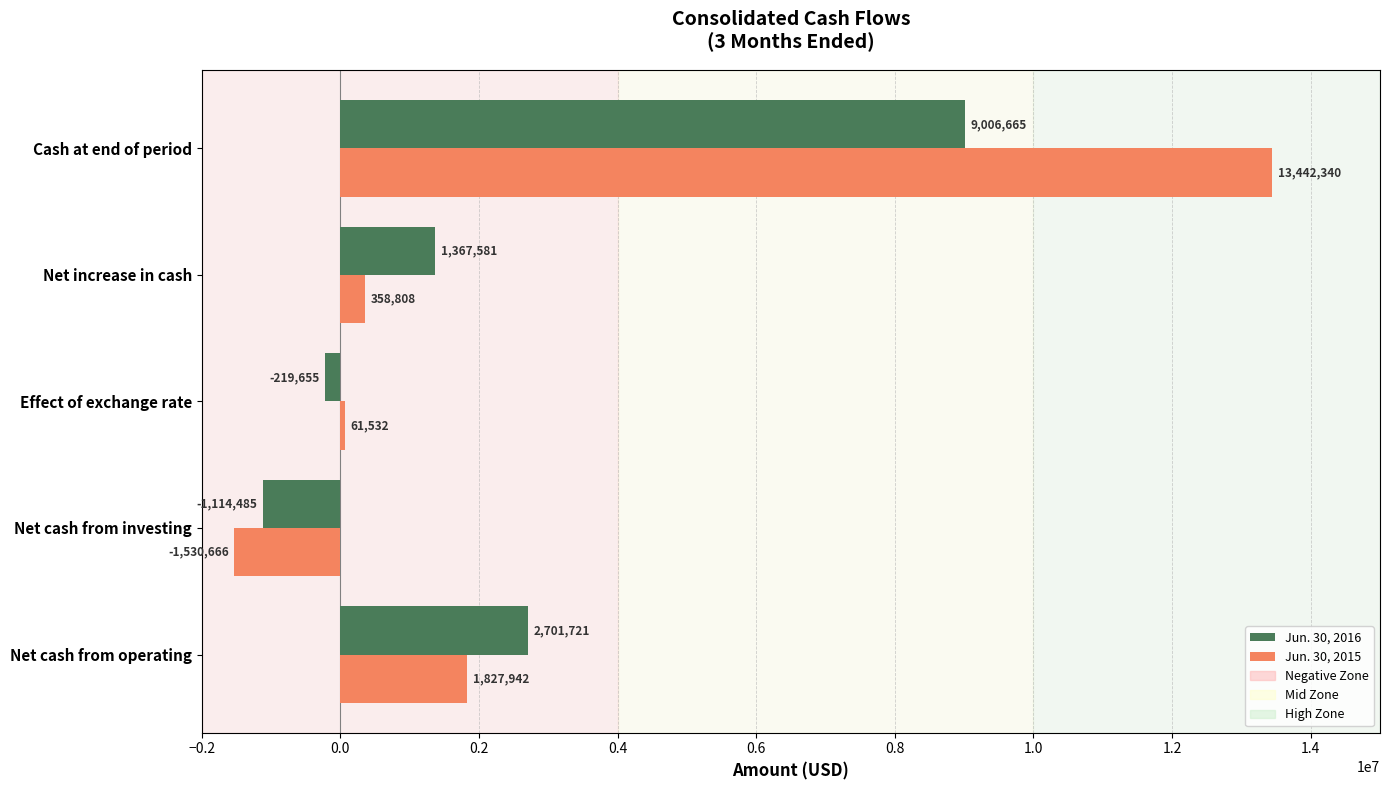

Rank the series by their average value, from highest to lowest.

Jun. 30, 2015, Jun. 30, 2016